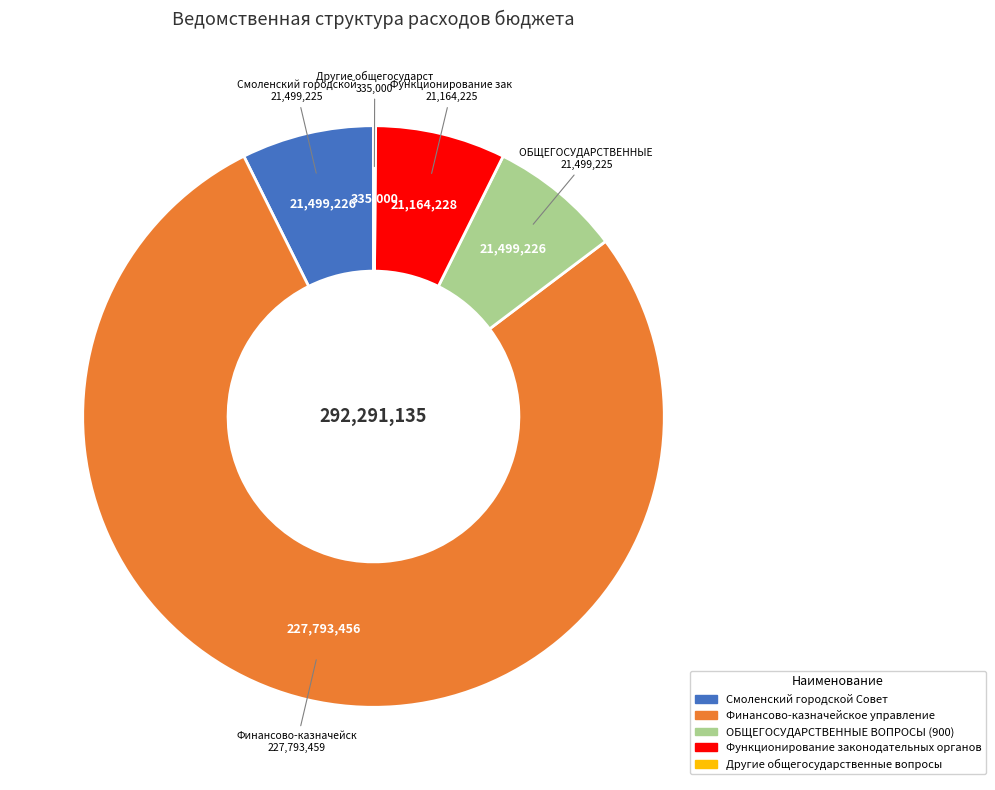

What is the majority slice?

Финансово-казначейское управление